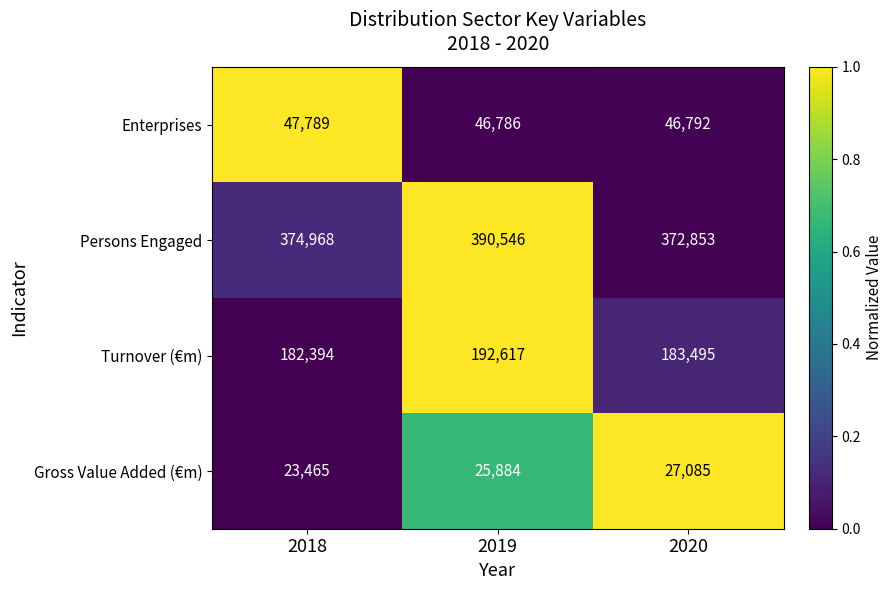

True or false: Gross Value Added (€m) has a value of 42024 at 2020.

False